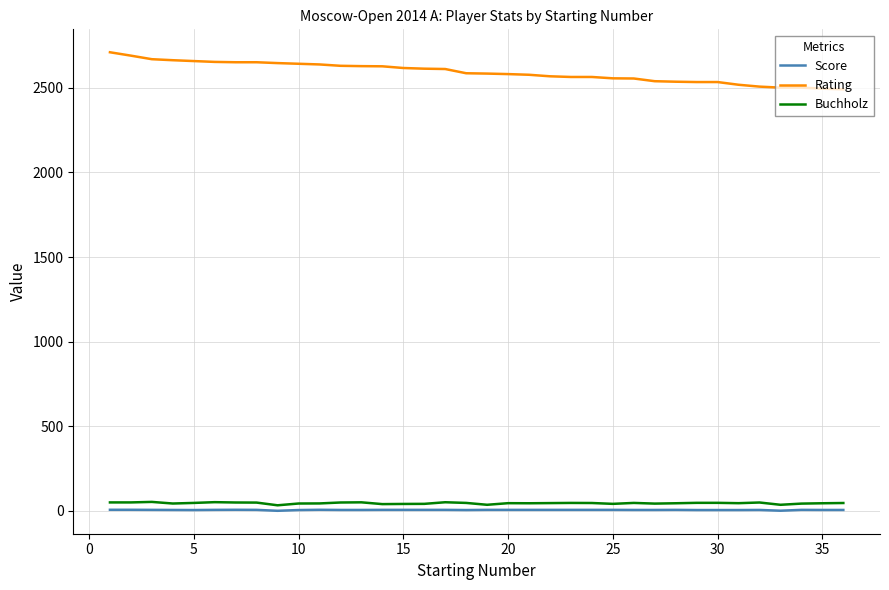

Which series has the largest total across all categories?

Rating